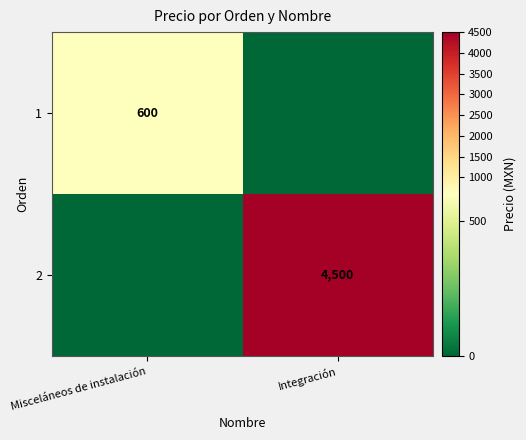

The value of 2 at Integración is 6874. True or false?

False